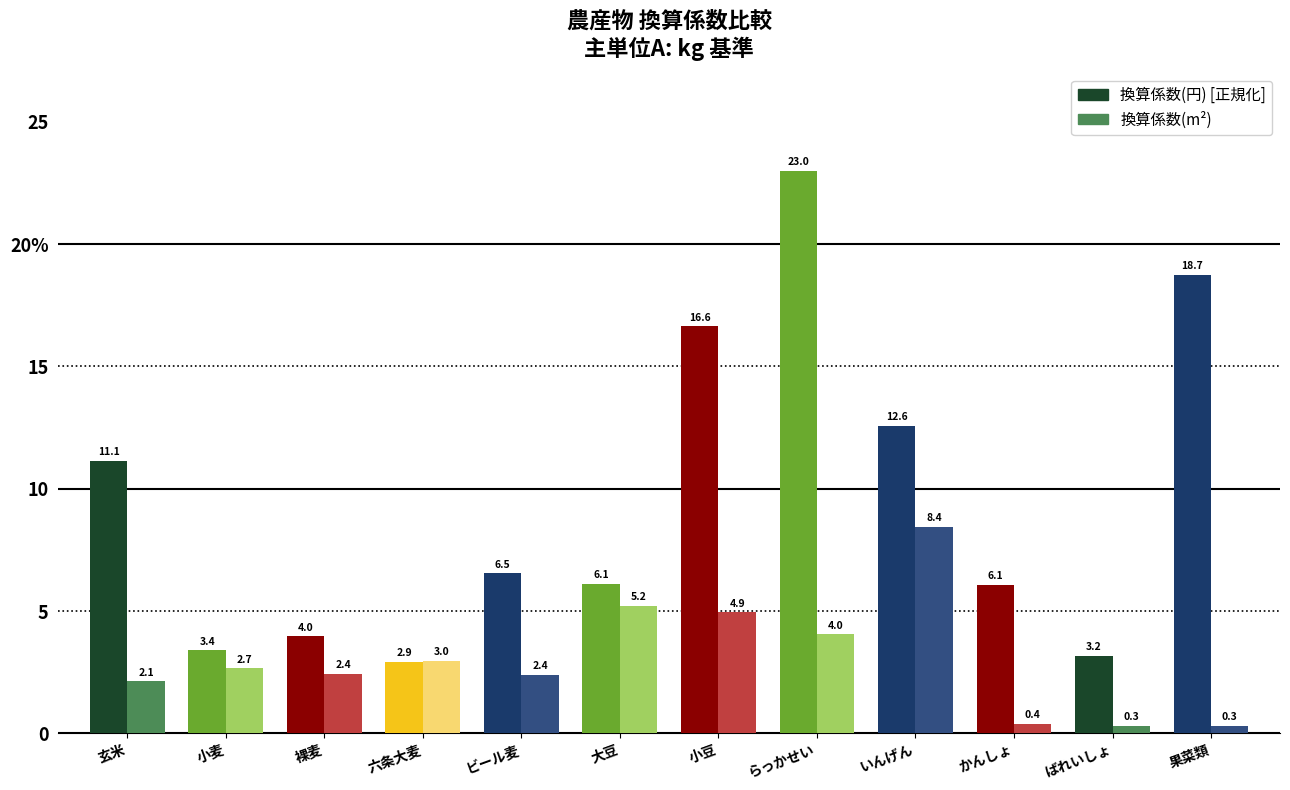

Does the chart contain any negative values?

No